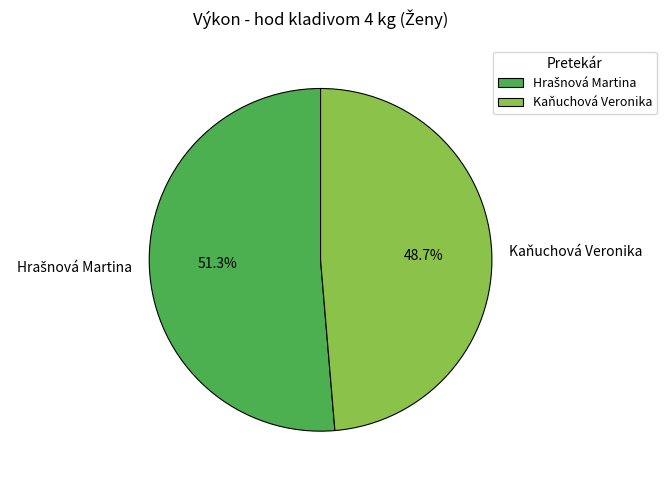

What percentage is NOT represented by Kaňuchová Veronika?

51.3%